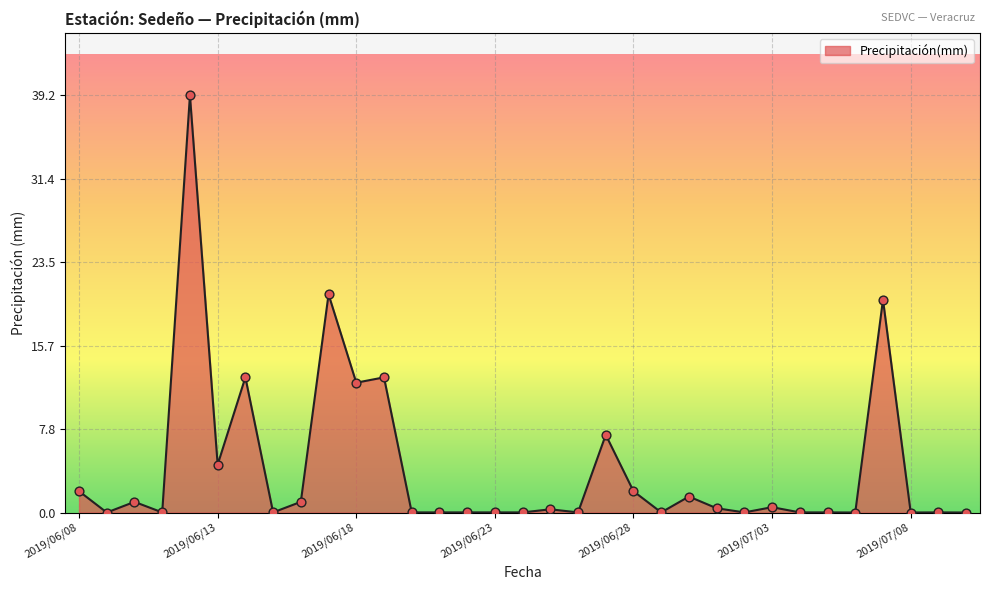

What is the difference between the maximum and minimum values?

39.2